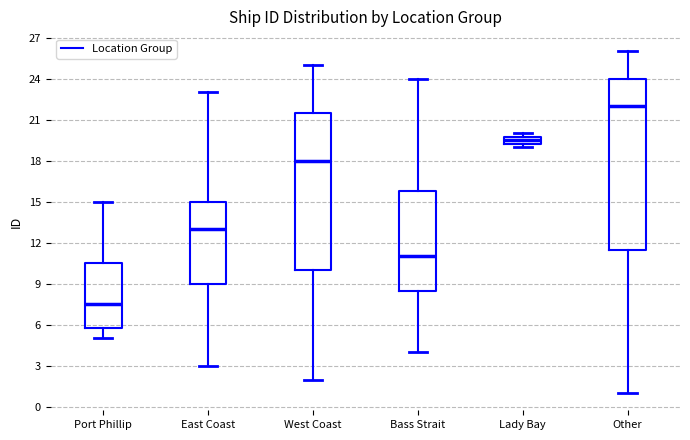

Which box has the lowest median line?

Port Phillip